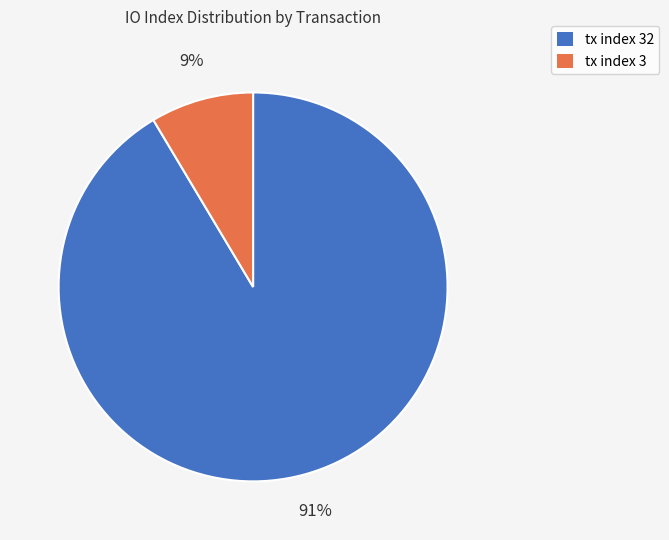

Does tx index 3 account for over 50% of the chart?

No